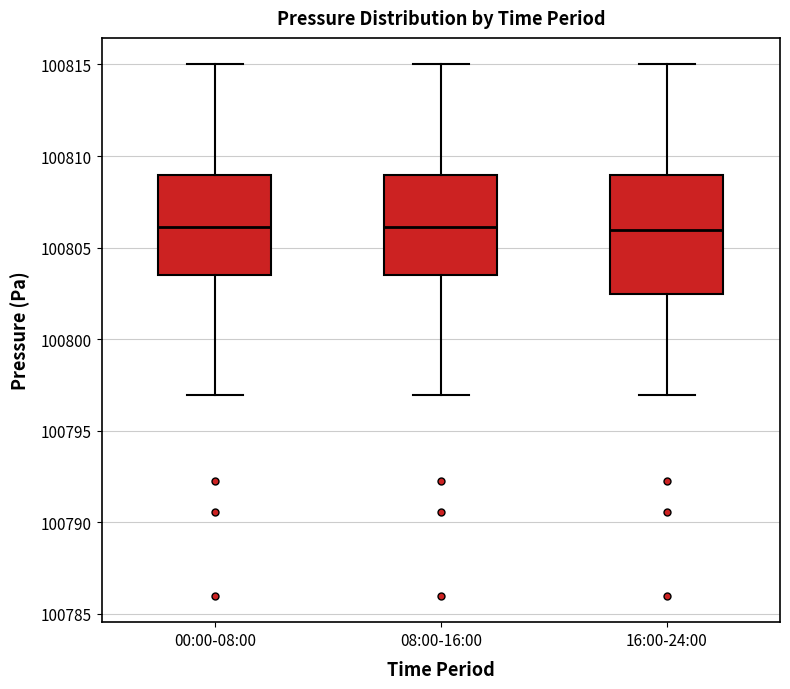

Reading left to right, transcribe this box plot: for each box, give where its median line is, the range the box spans, and where its two whiskers end, as read against the y-axis. The values are not printed on the chart, so give them approximately, as read against the axis.

00:00-08:00: median 100806.0, box 100803.5 to 100809.0, whiskers 100797.0 to 100815.0
08:00-16:00: median 100806.0, box 100803.5 to 100809.0, whiskers 100797.0 to 100815.0
16:00-24:00: median 100806.0, box 100802.5 to 100809.0, whiskers 100797.0 to 100815.0